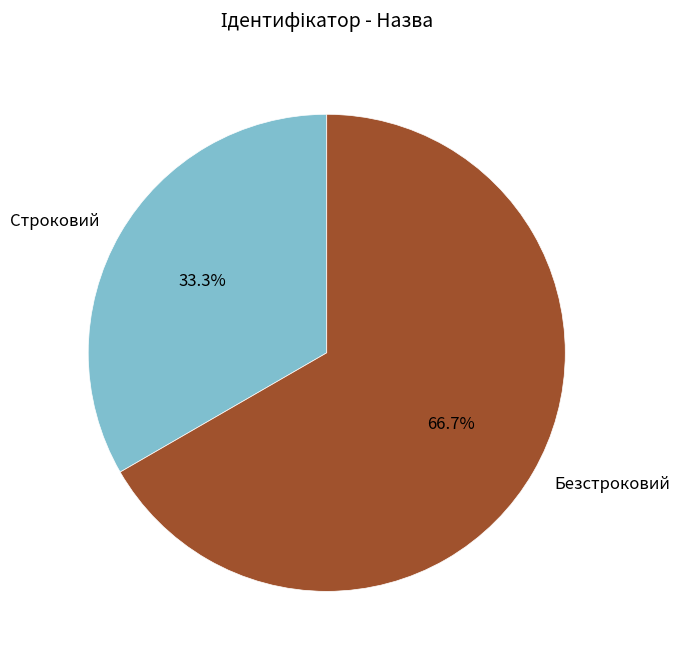

Approximately how many times larger is the value at Строковий compared to Безстроковий?

0.5